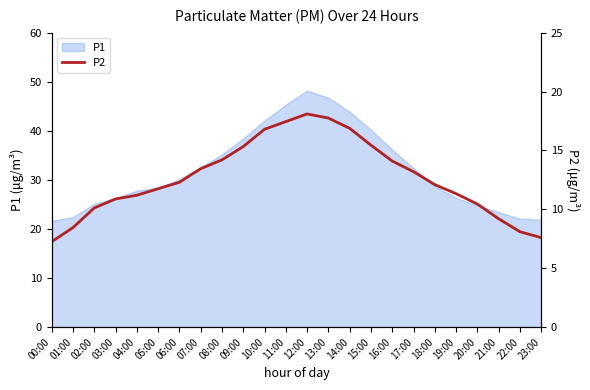

Rank the categories by value from lowest to highest.

00:00, 23:00, 22:00, 01:00, 21:00, 02:00, 20:00, 03:00, 04:00, 19:00, 05:00, 18:00, 06:00, 17:00, 07:00, 16:00, 08:00, 09:00, 15:00, 10:00, 14:00, 11:00, 13:00, 12:00